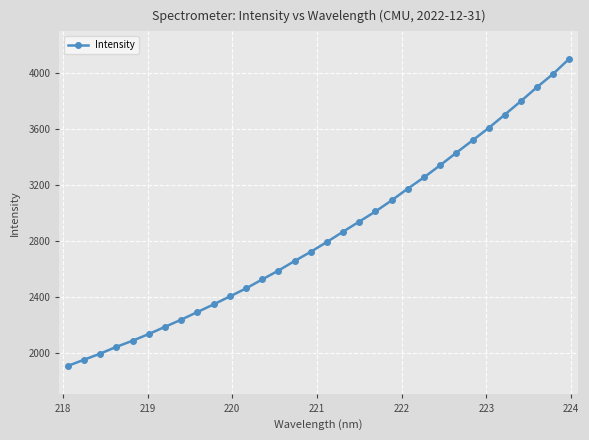

What is the value of the 21st point from the left?

3090.0